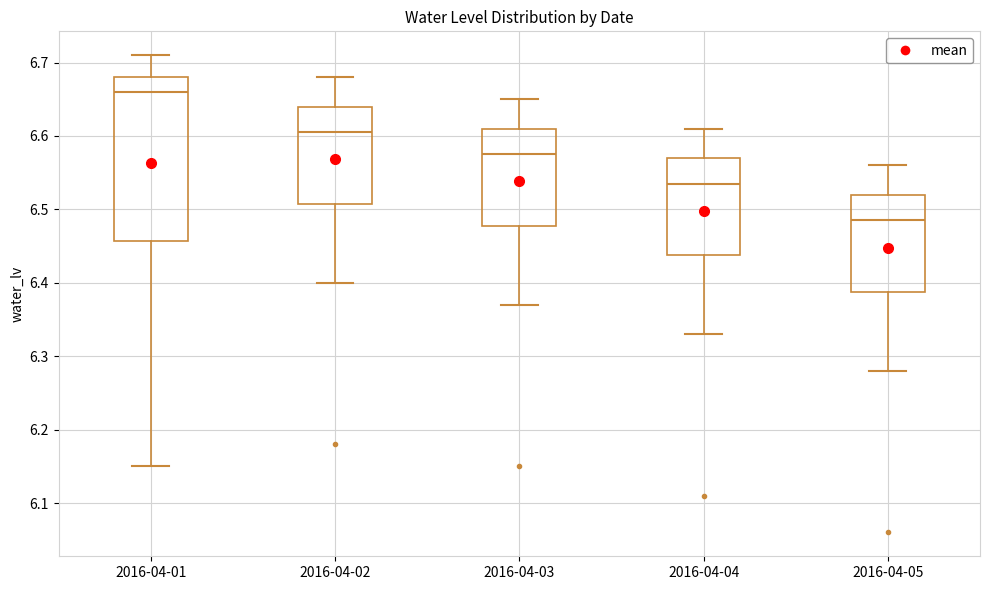

Which box has the lowest median line?

2016-04-05